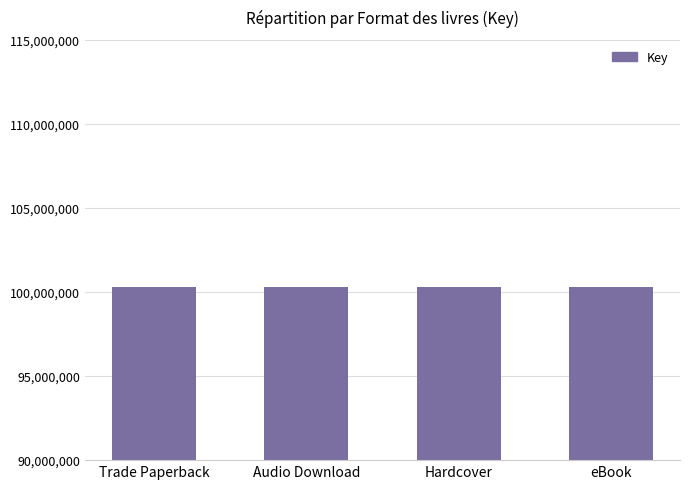

What is the ratio of the value at eBook to the value at Hardcover?

1.0